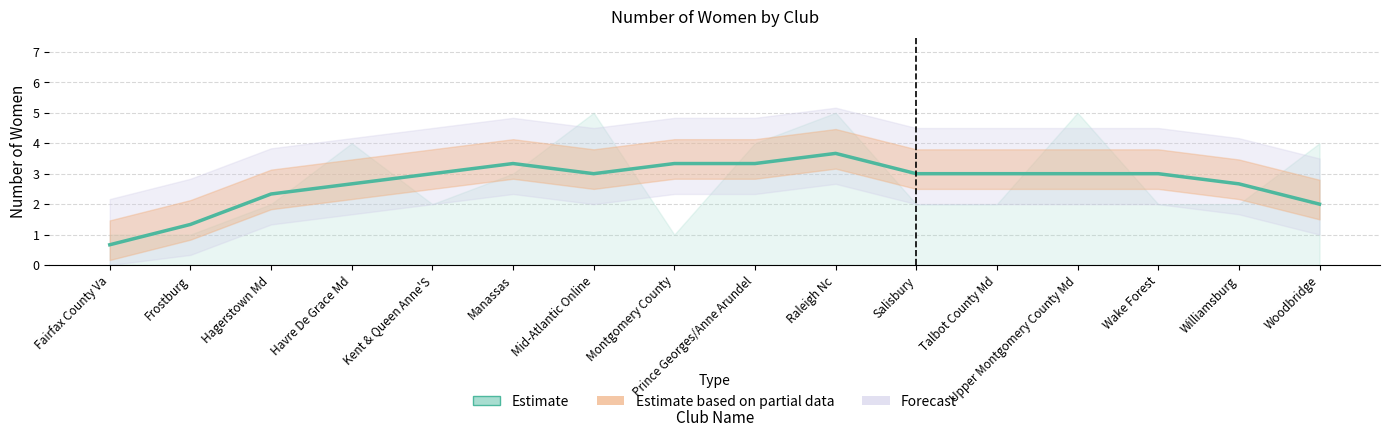

Does the chart have visible grid lines?

Yes